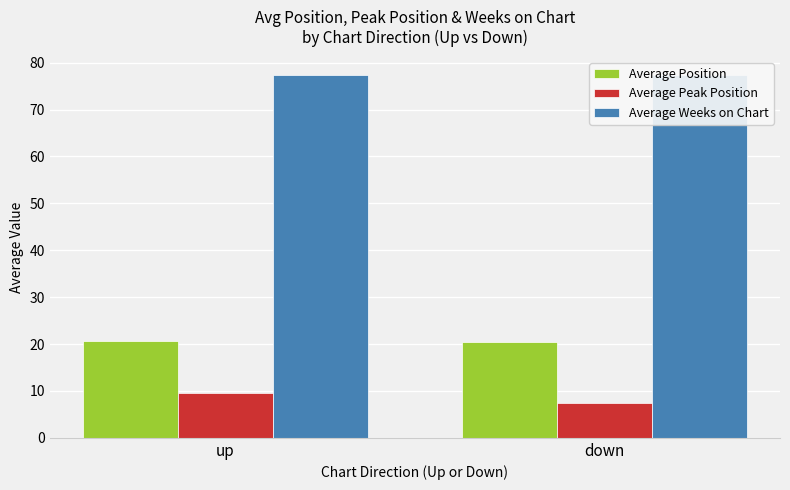

Which label corresponds to the largest value in the chart?

down